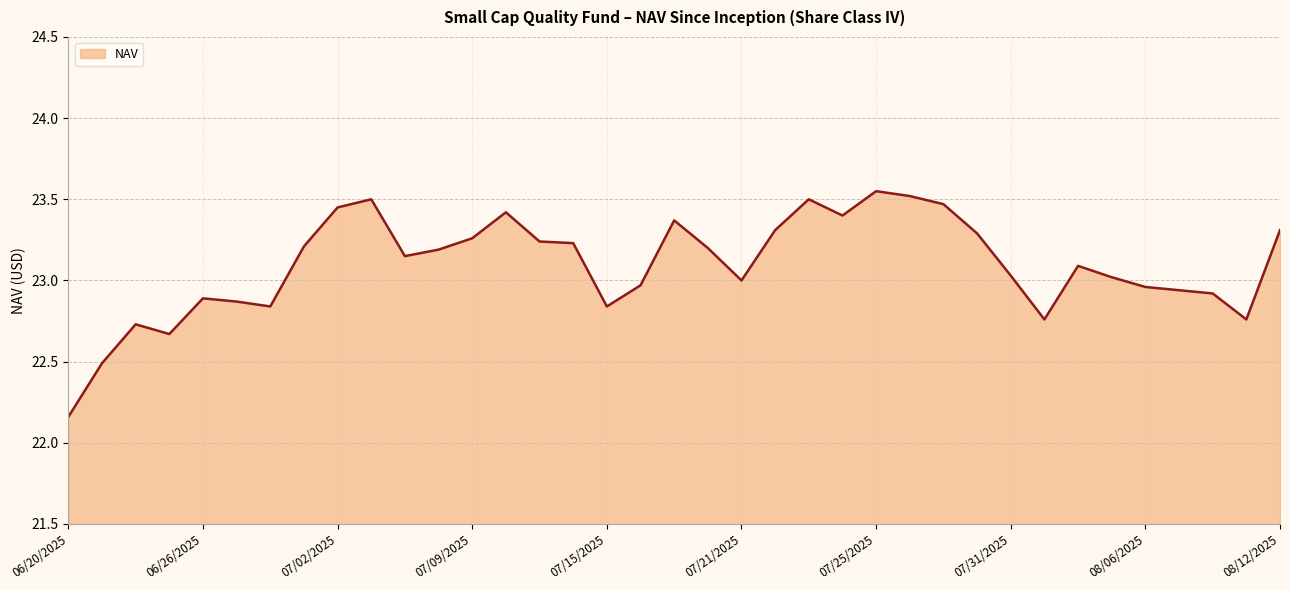

What is the difference between the maximum and minimum values?

1.4